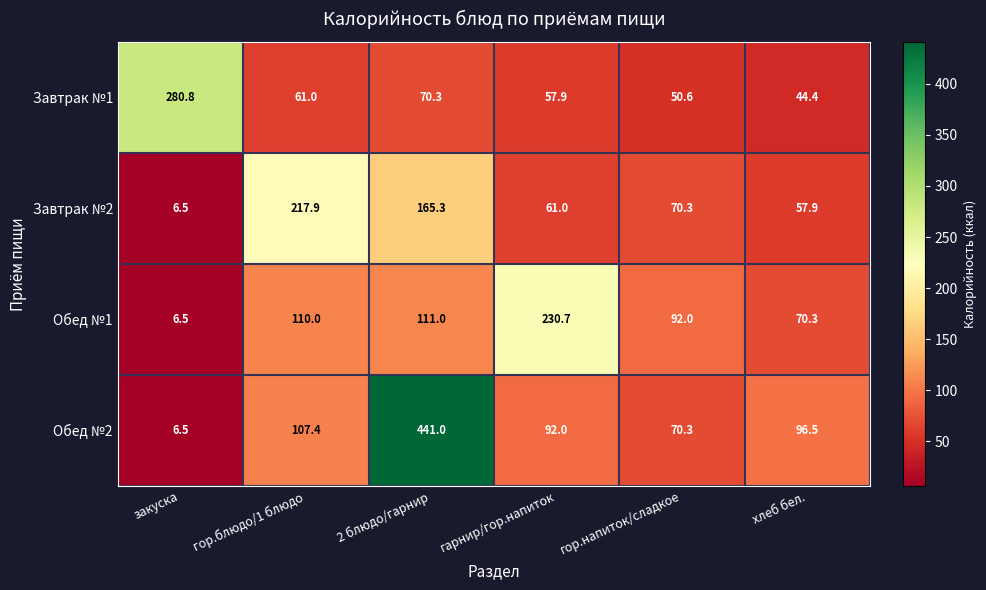

Reading right to left, transcribe all the data shown in this chart.

Завтрак №1: 44.4	50.6	57.9	70.3	61.0	280.8
Завтрак №2: 57.9	70.3	61.0	165.3	217.9	6.5
Обед №1: 70.3	92.0	230.7	111.0	110.0	6.5
Обед №2: 96.5	70.3	92.0	441.0	107.4	6.5